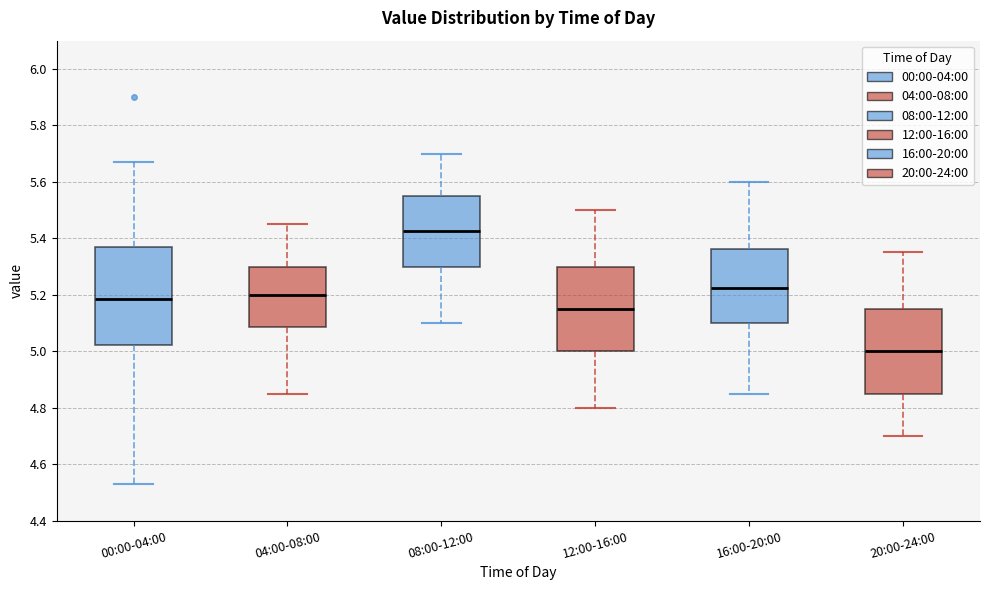

Which box's median line is the lowest?

20:00-24:00